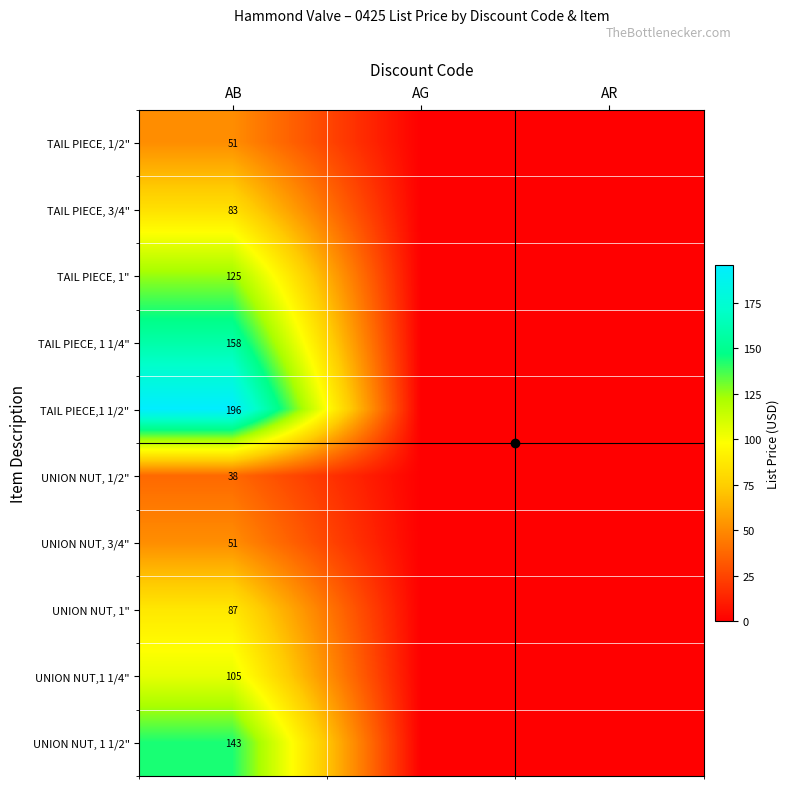

Is it true that TAIL PIECE, 1 1/4" equals 158 at AB?

True